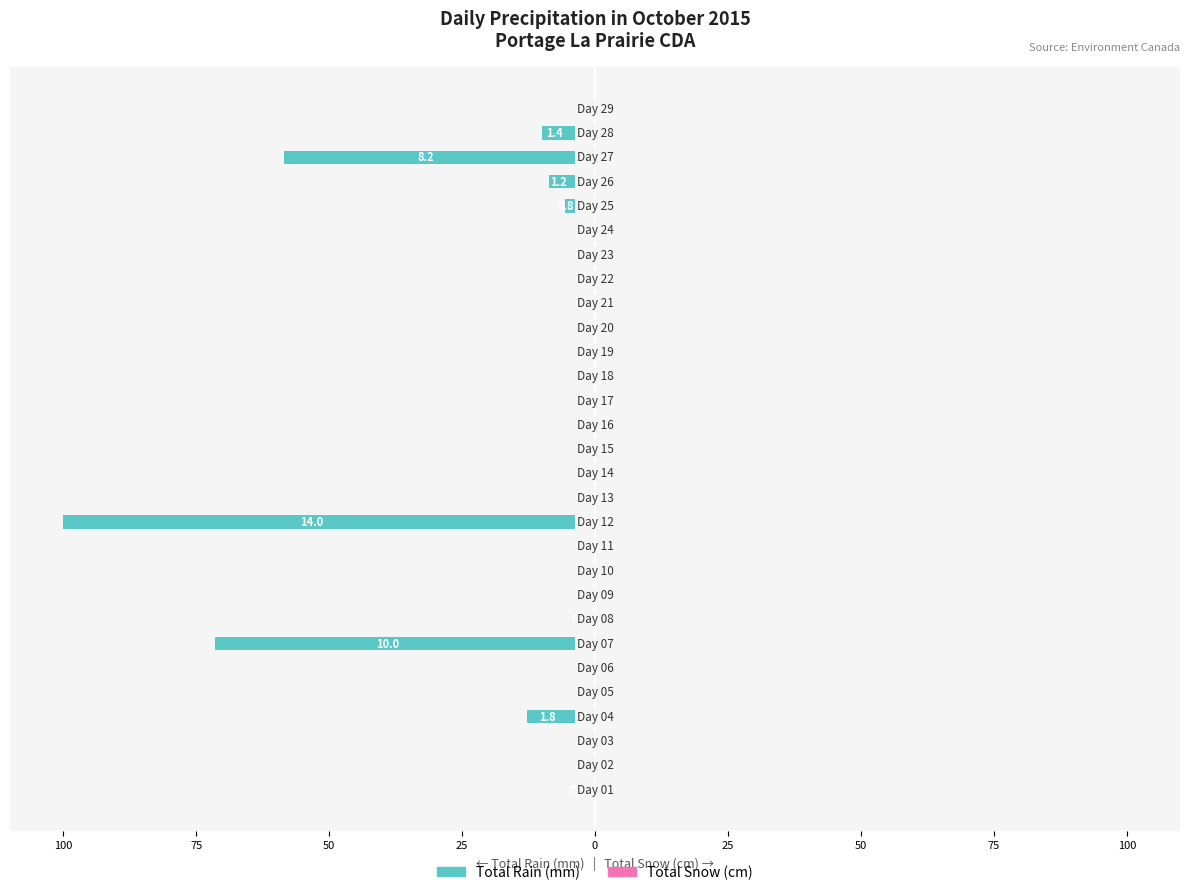

Are the bars horizontal?

Yes